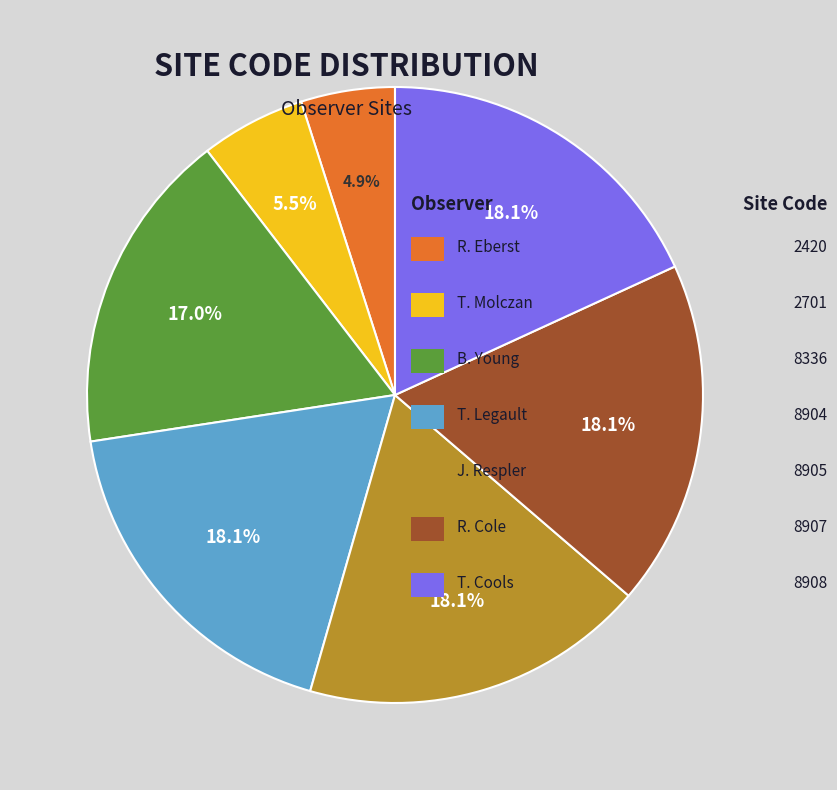

Is there any slice that represents more than half of the pie?

No